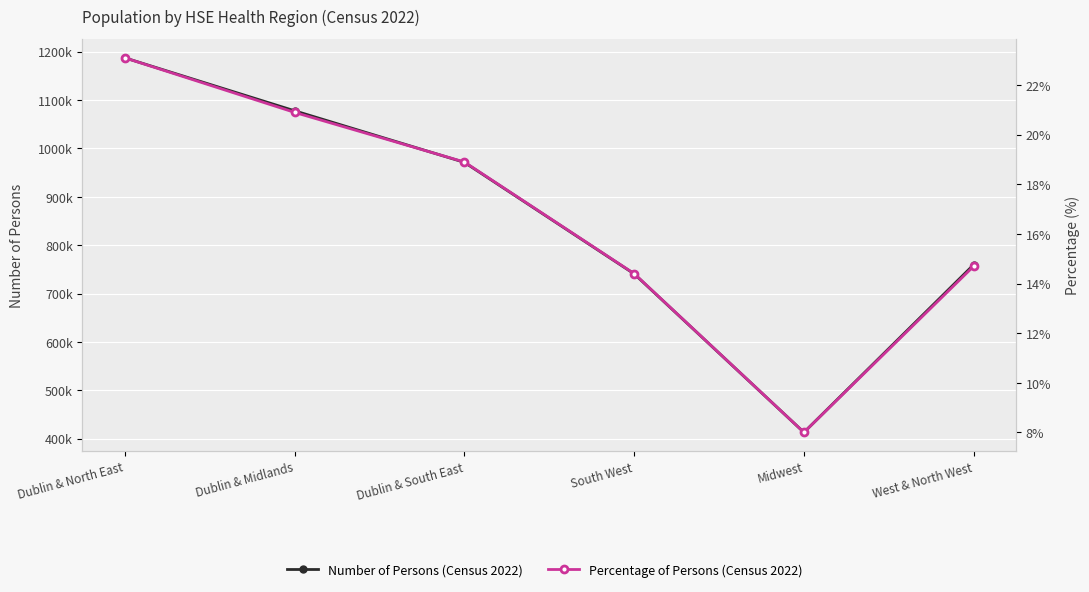

What position from the left is Midwest?

5